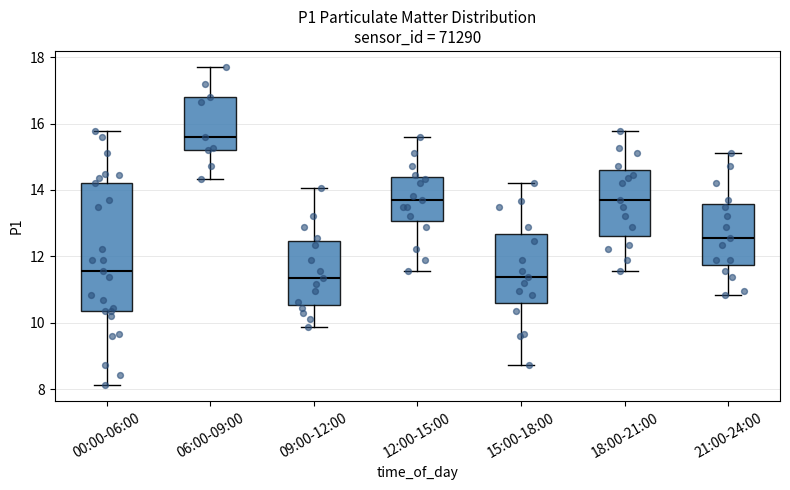

Which box is the tallest, from its lower edge to its upper edge?

00:00-06:00